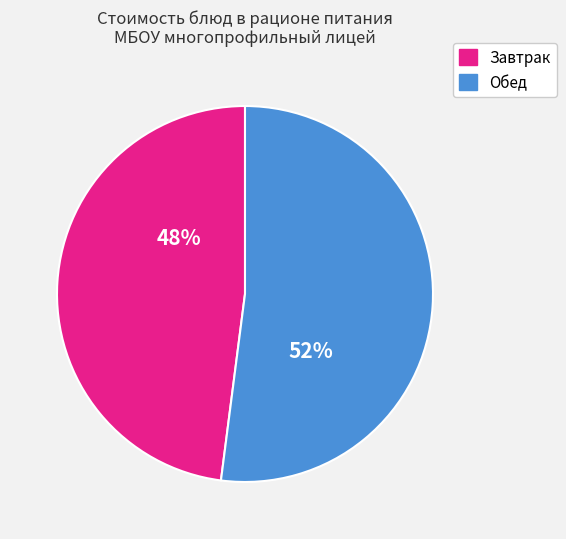

To the nearest percent, what is the difference between the largest and smallest slice percentages?

4%